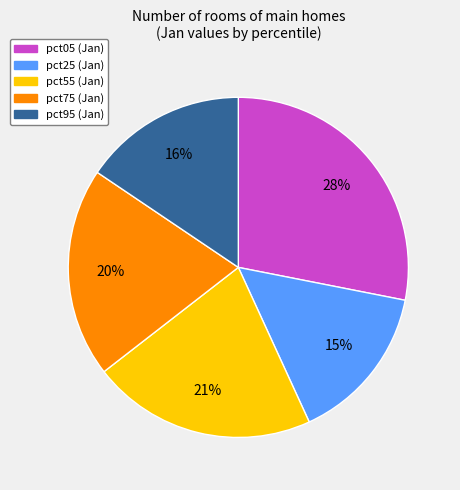

Count the number of slices in the pie.

5